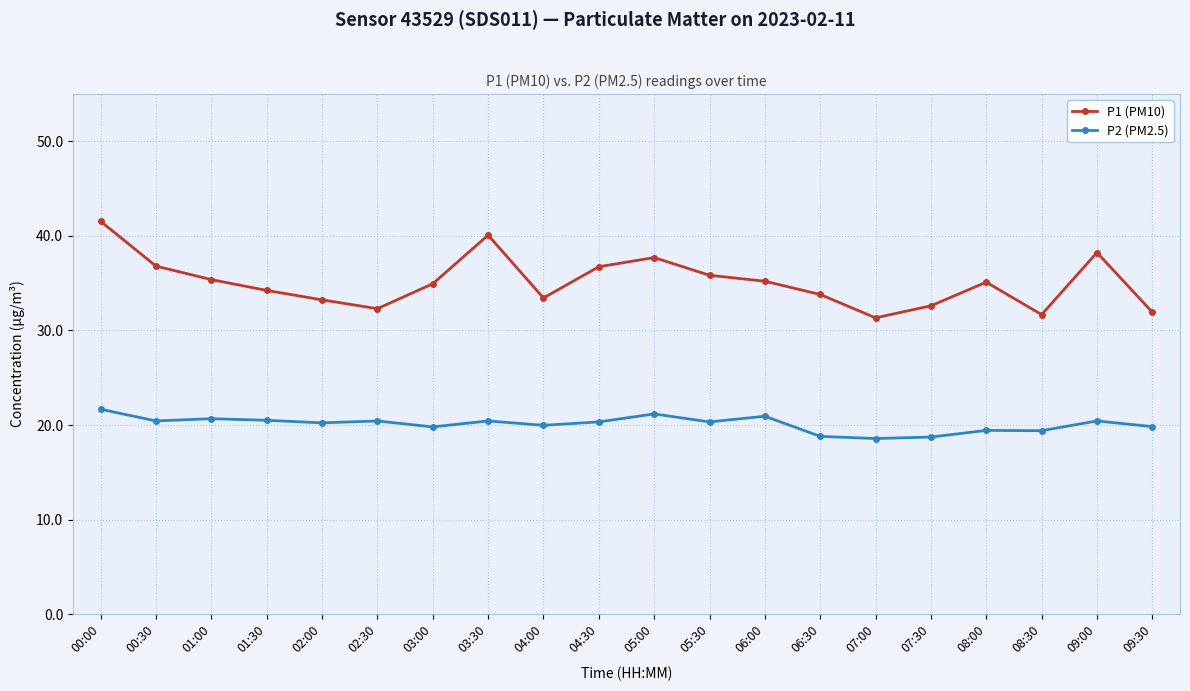

Rank the series at 06:30 from highest to lowest value.

P1 (PM10), P2 (PM2.5)